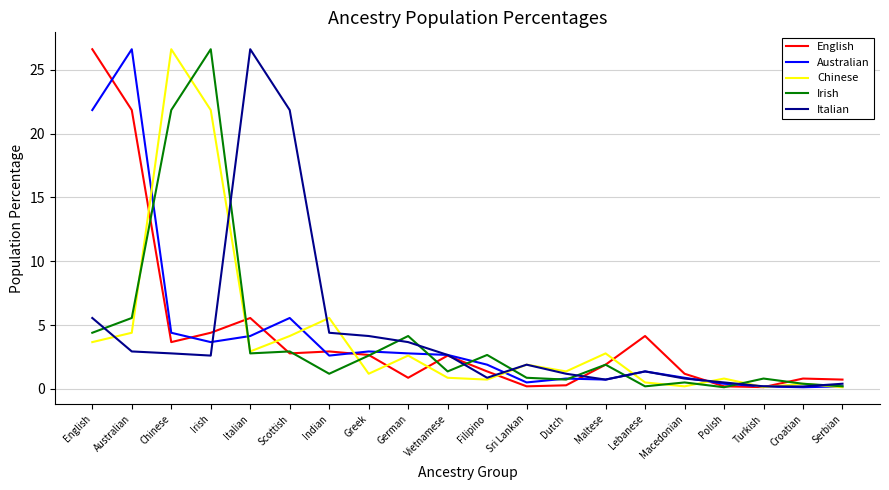

What value does the Italian series have at Greek?

4.1